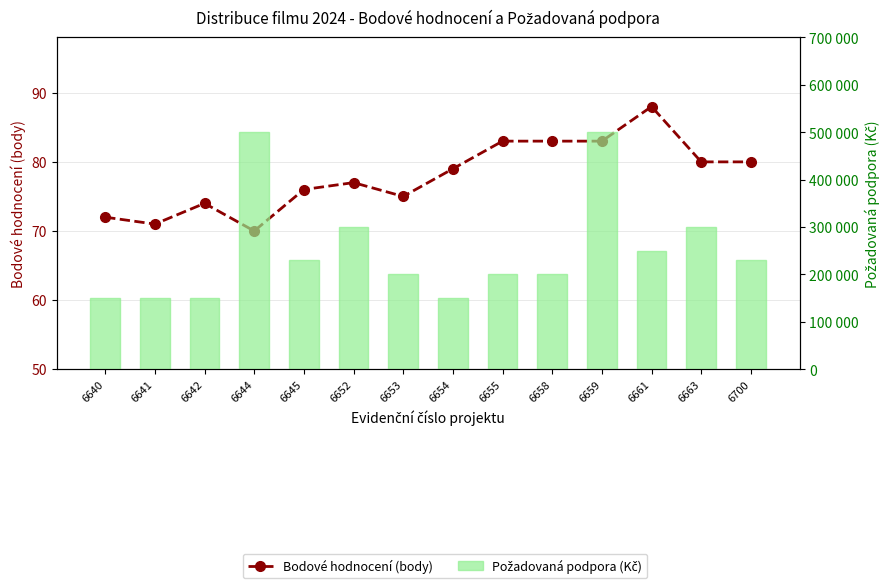

Reading right to left, what are all the values shown in this chart?

Bodové hodnocení (body): 6700=80	6663=80	6661=88	6659=83	6658=83	6655=83	6654=79	6653=75	6652=77	6645=76	6644=70	6642=74	6641=71	6640=72
Požadovaná podpora (Kč): 6700=230000	6663=300000	6661=250000	6659=500000	6658=200000	6655=200000	6654=150000	6653=200000	6652=300000	6645=230000	6644=500000	6642=150000	6641=150000	6640=150000